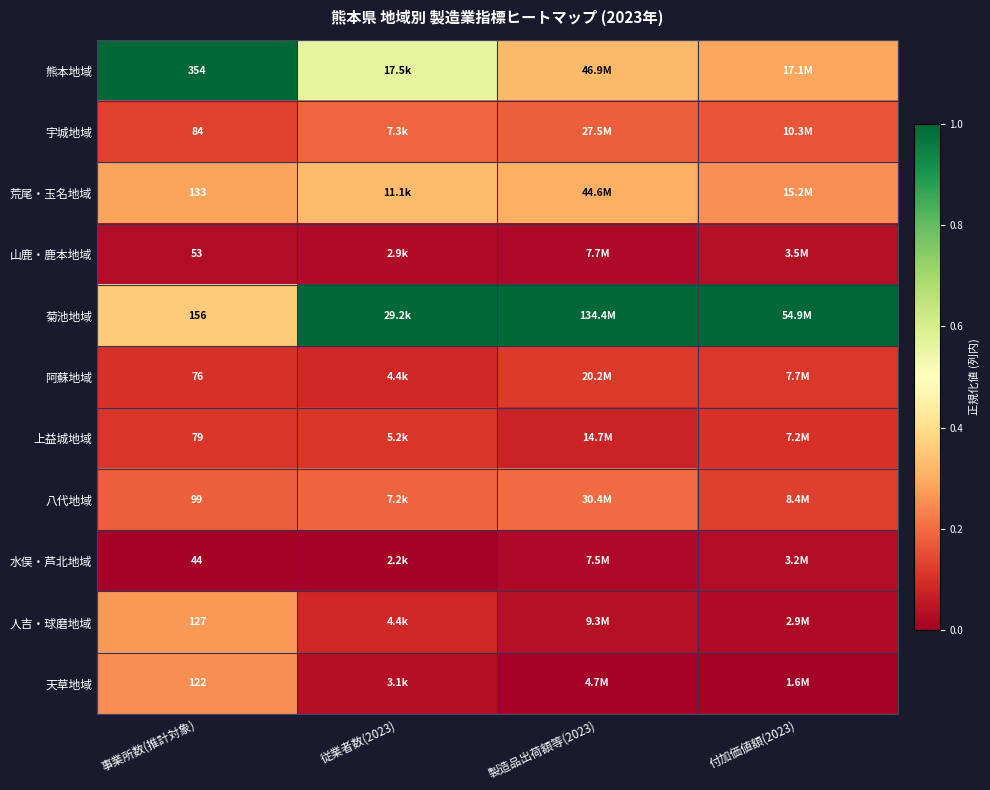

At 事業所数(推計対象), list the series in order from smallest to largest.

水俣・芦北地域, 山鹿・鹿本地域, 阿蘇地域, 上益城地域, 宇城地域, 八代地域, 天草地域, 人吉・球磨地域, 荒尾・玉名地域, 菊池地域, 熊本地域